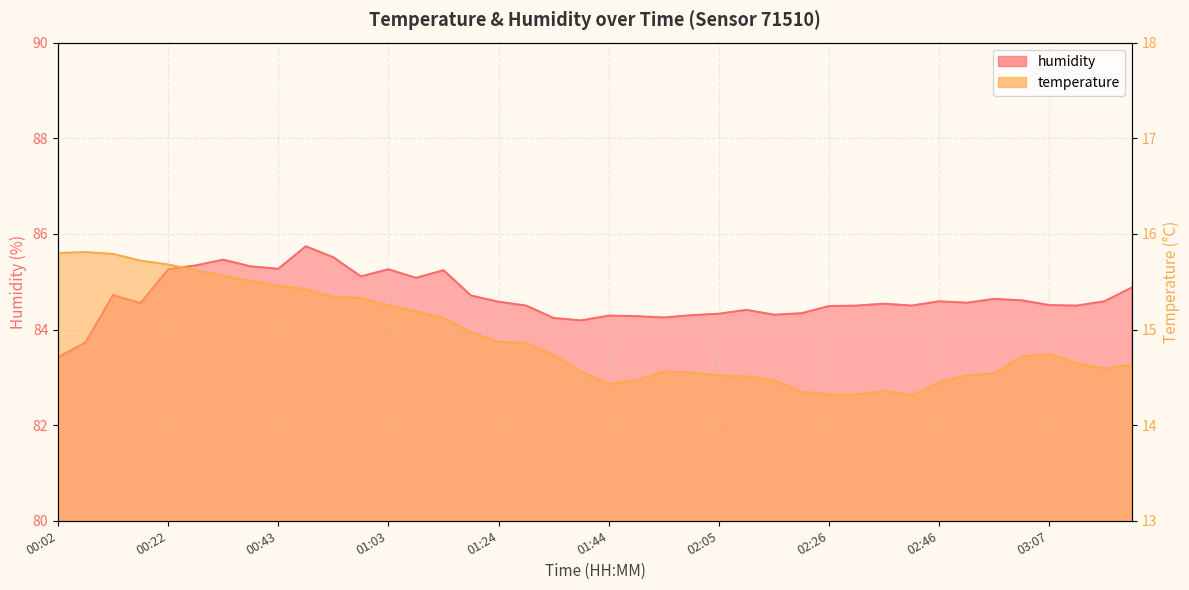

Is it true that temperature equals 23.5 at 03:01?

False